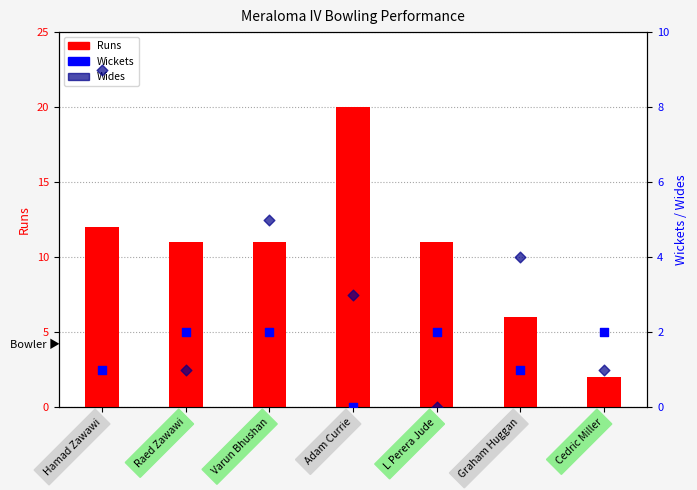

What are all the series names shown in the legend?

Runs, Wickets, Wides